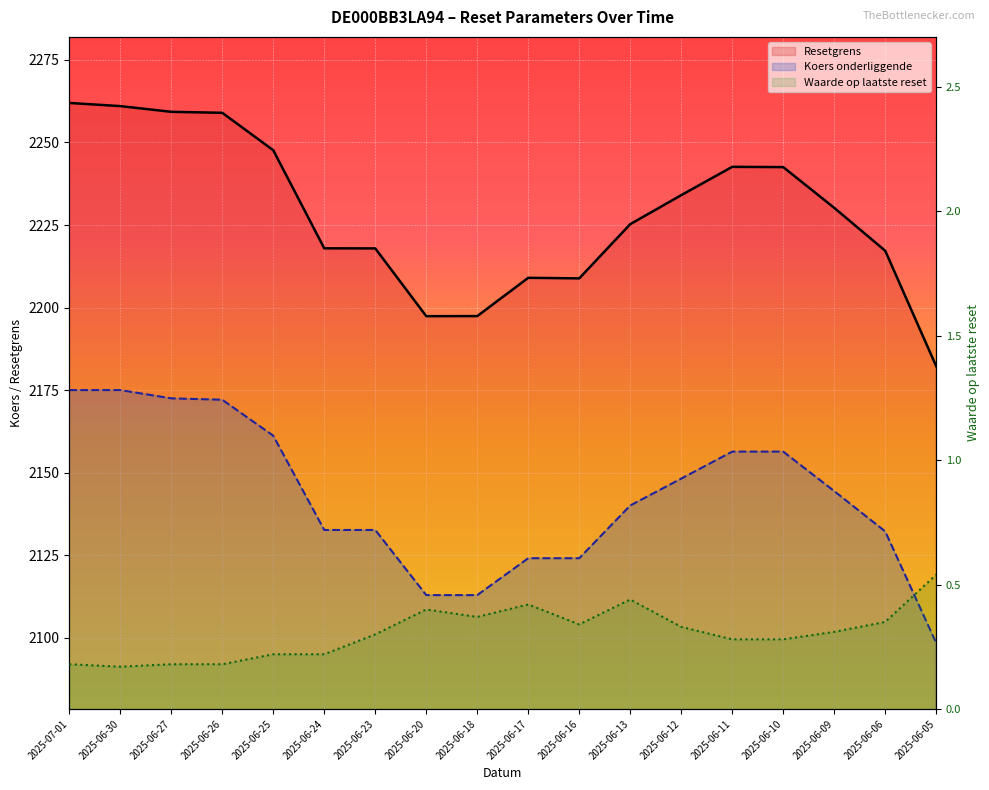

The Waarde op laatste reset series shows 0.2 at 2025-06-24. True or false?

True